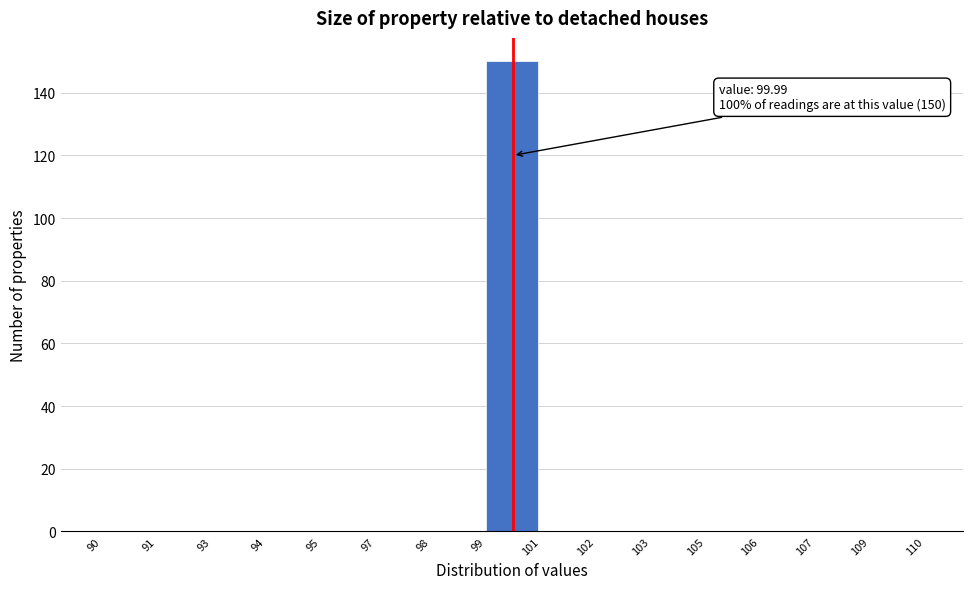

Reading left to right, extract all data points from this chart.

90=0	91=0	93=0	94=0	95=0	97=0	98=0	99=150	101=0	102=0	103=0	105=0	106=0	107=0	109=0